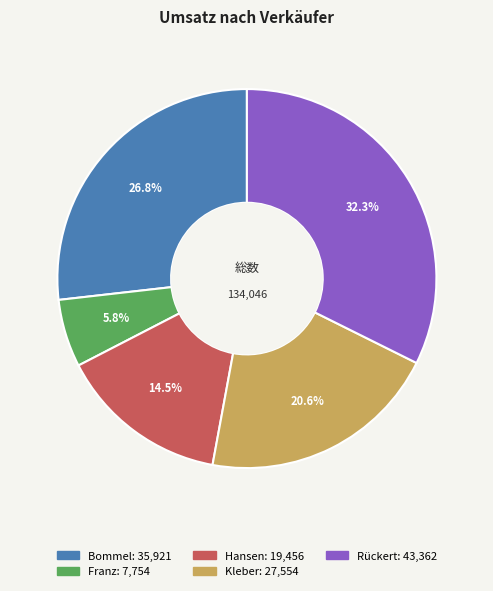

The Hansen slice represents 21% of the pie. True or false?

False